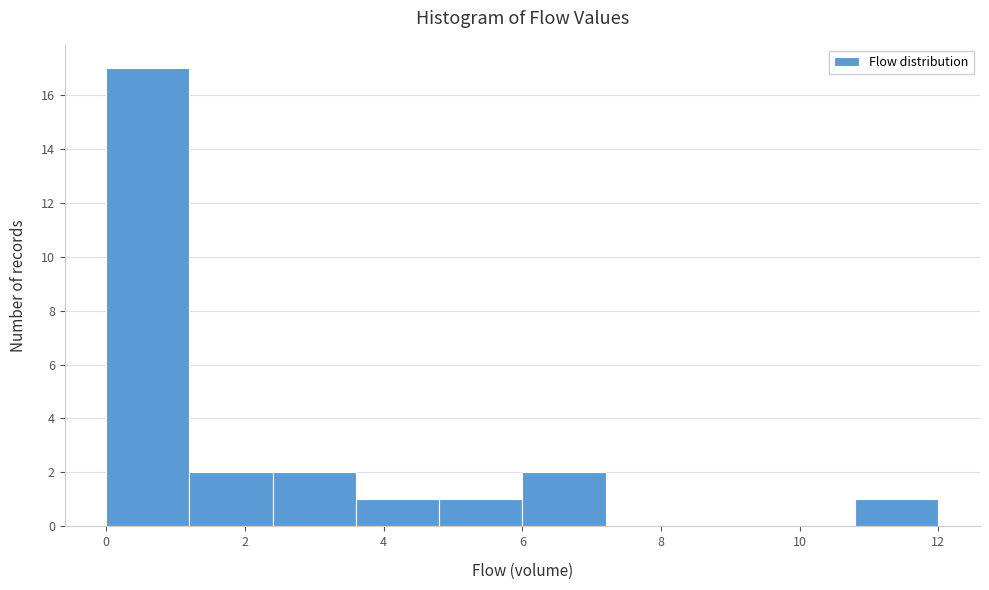

How tall is the bar that spans 10.8 to 12.0 on the x-axis? The values are not printed on the chart, so give them approximately, as read against the axis.

1